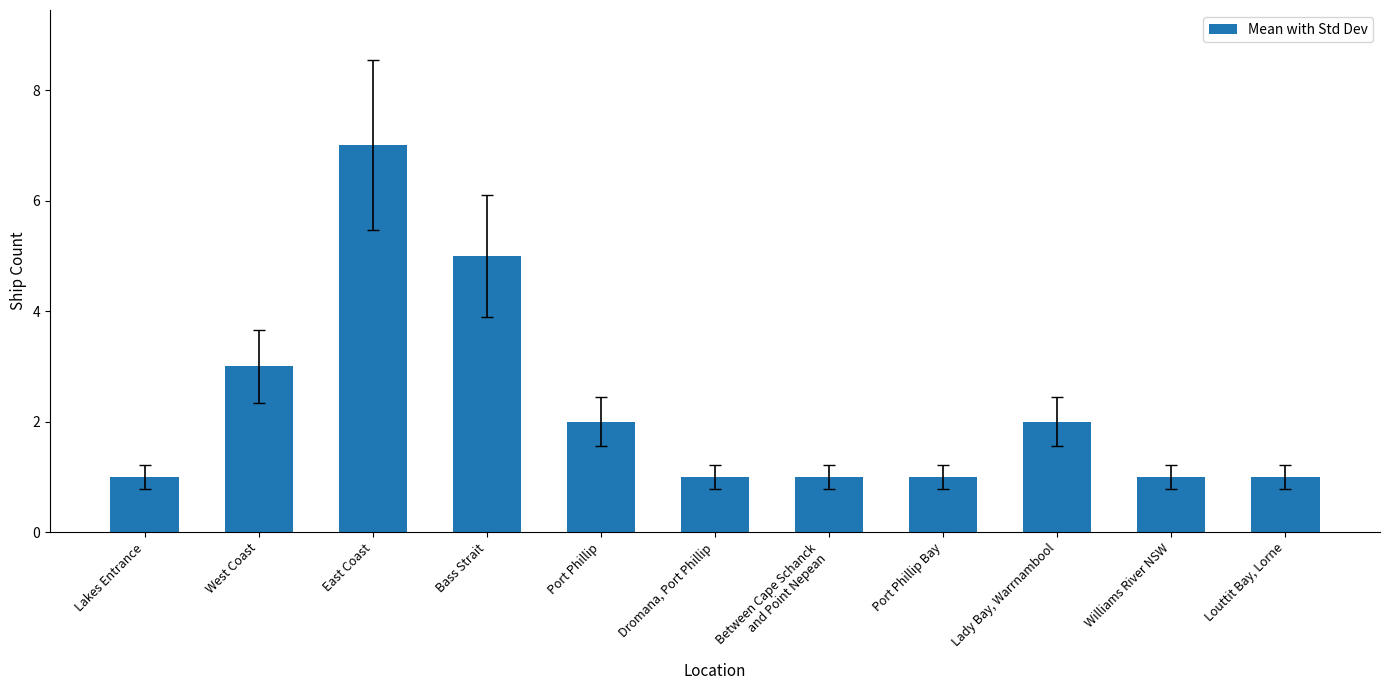

Approximately how many times larger is the value at West Coast compared to Lady Bay, Warrnambool?

1.5